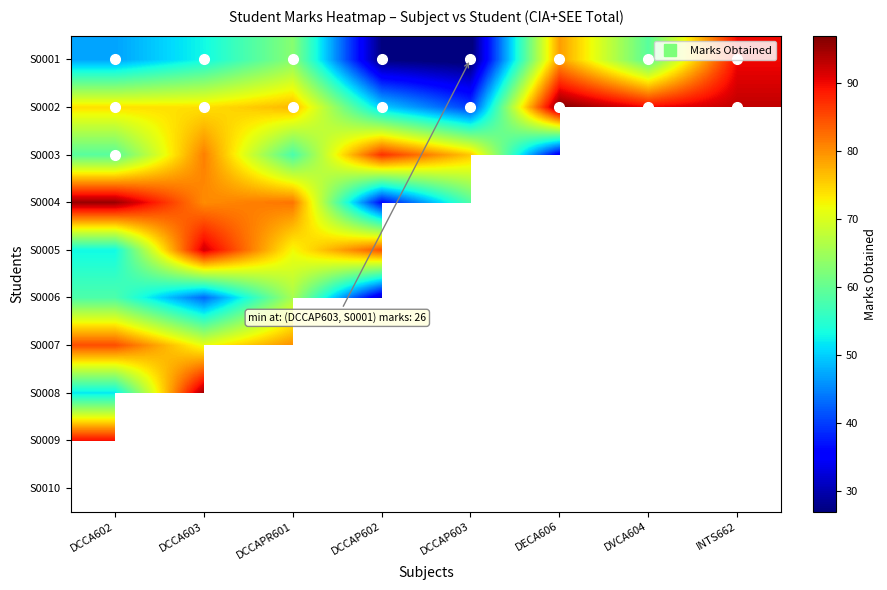

List the series in order of their overall mean, highest first.

S0002, S0003, S0004, S0005, S0006, S0007, S0008, S0009, S0010, S0001